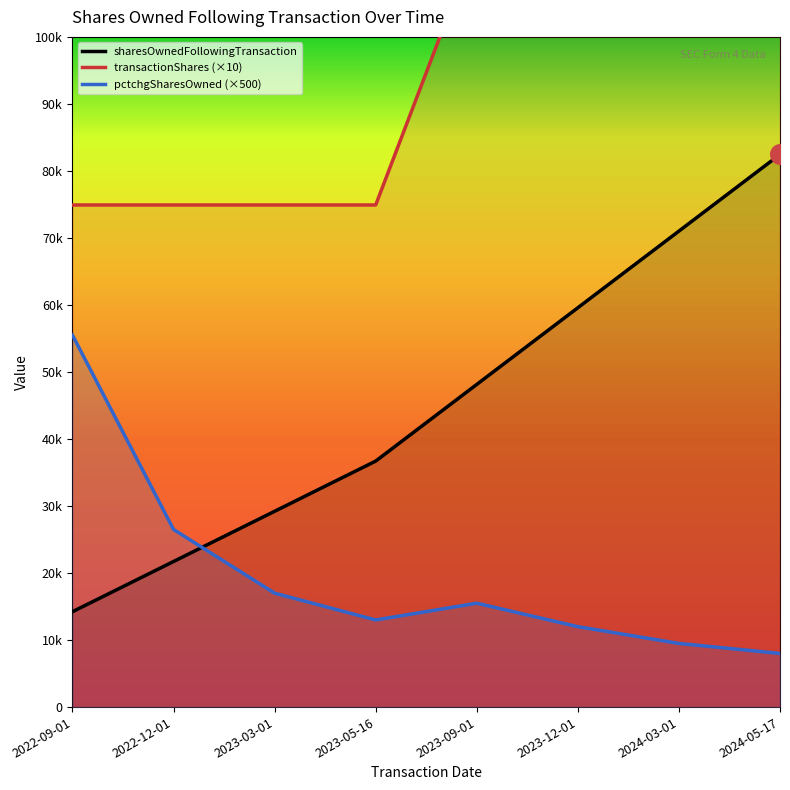

What is the total value across all series at 2023-05-16?

124627